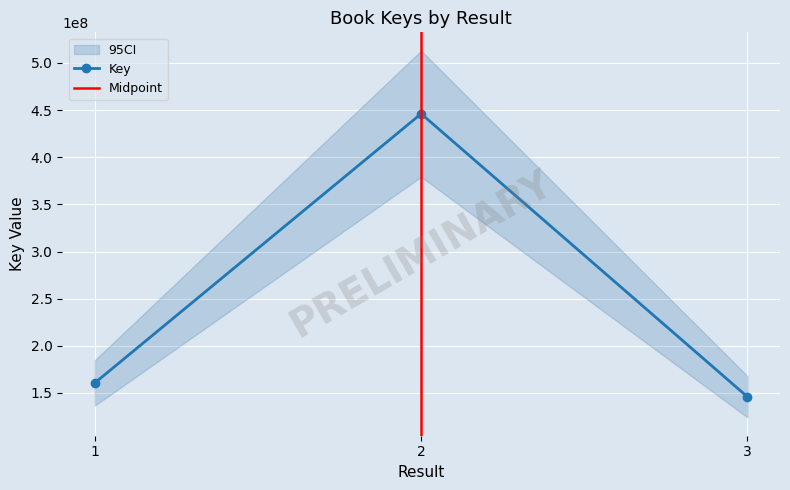

Rank the categories by value from lowest to highest.

3, 1, 2